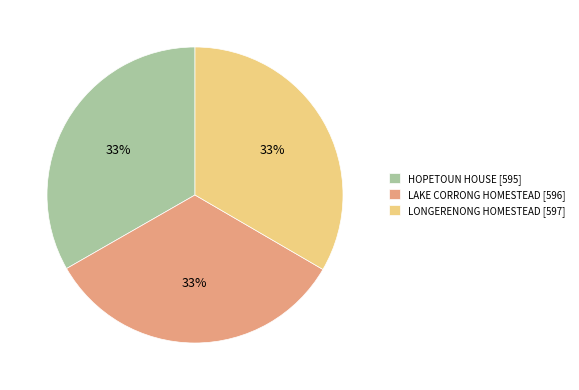

Approximately how many times larger is the value at LAKE CORRONG HOMESTEAD [596] compared to HOPETOUN HOUSE [595]?

1.0